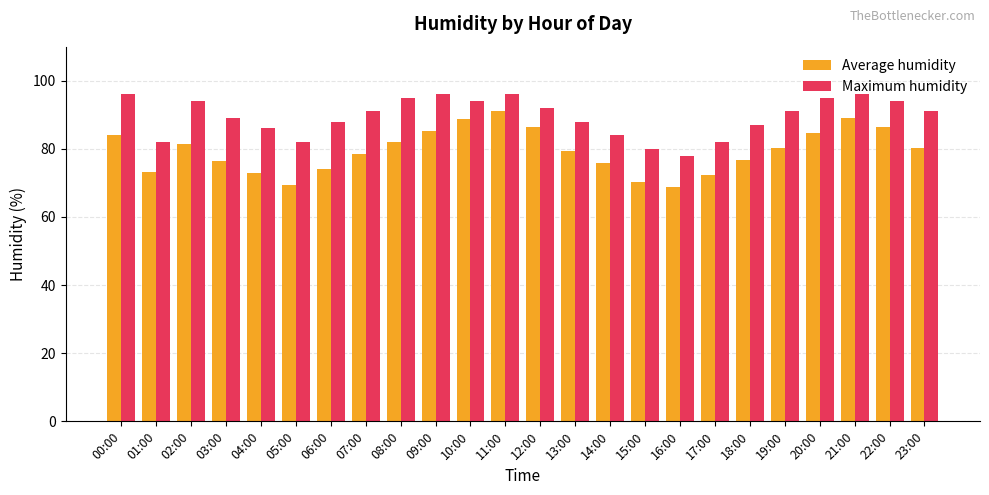

How many bars are there in total?

48